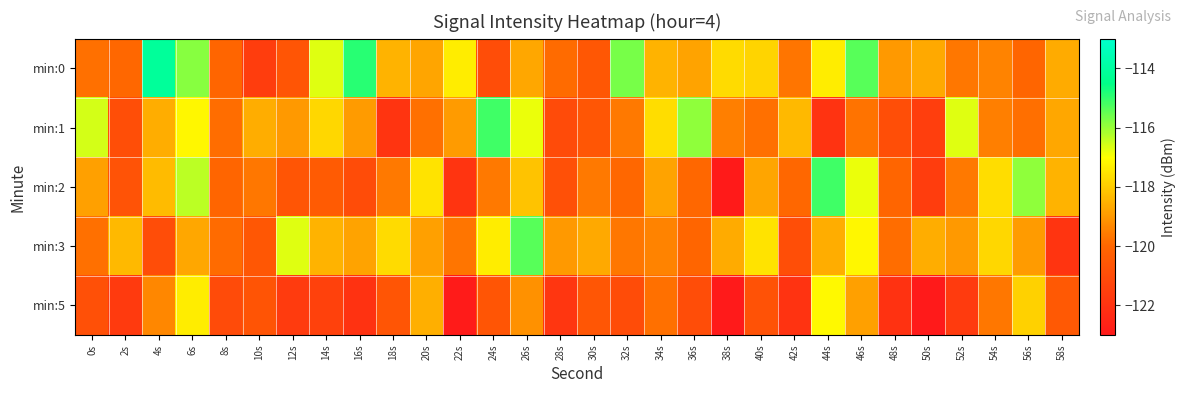

At which category does the chart reach its minimum across all series?

38s